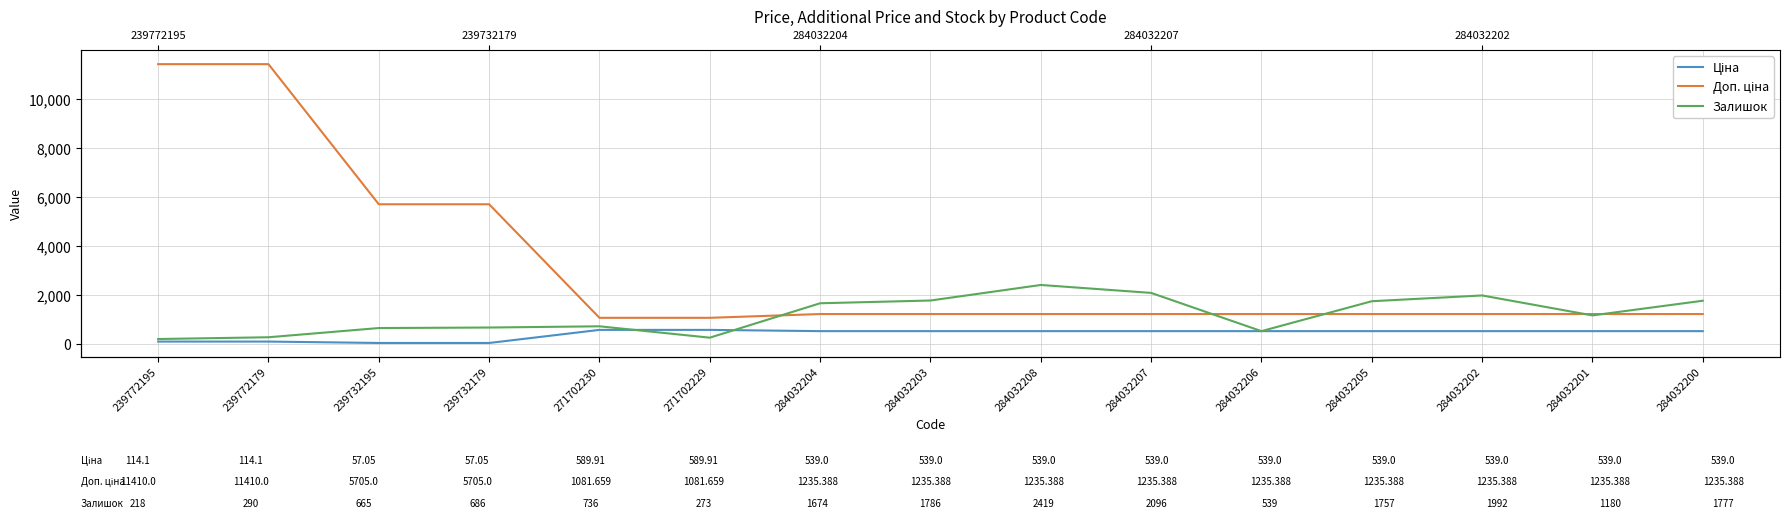

True or false: Ціна and Доп. ціна cross at least once.

False